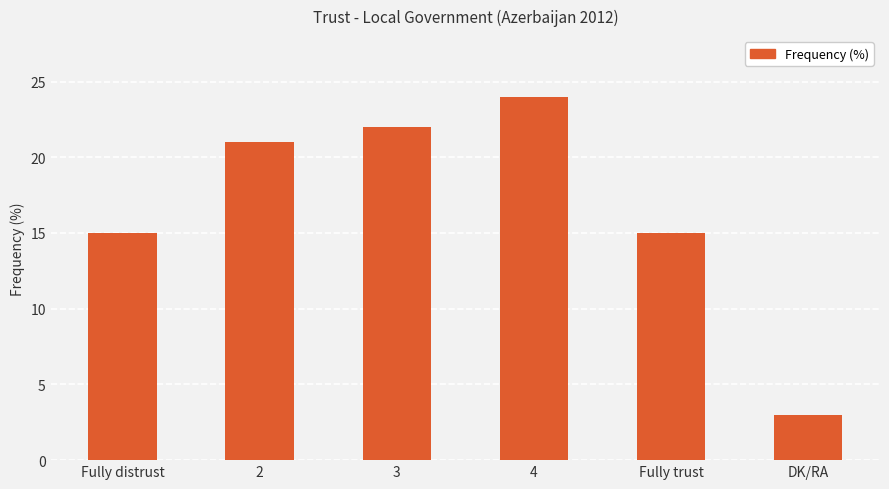

Reading left to right, transcribe all the data shown in this chart.

15	21	22	24	15	3